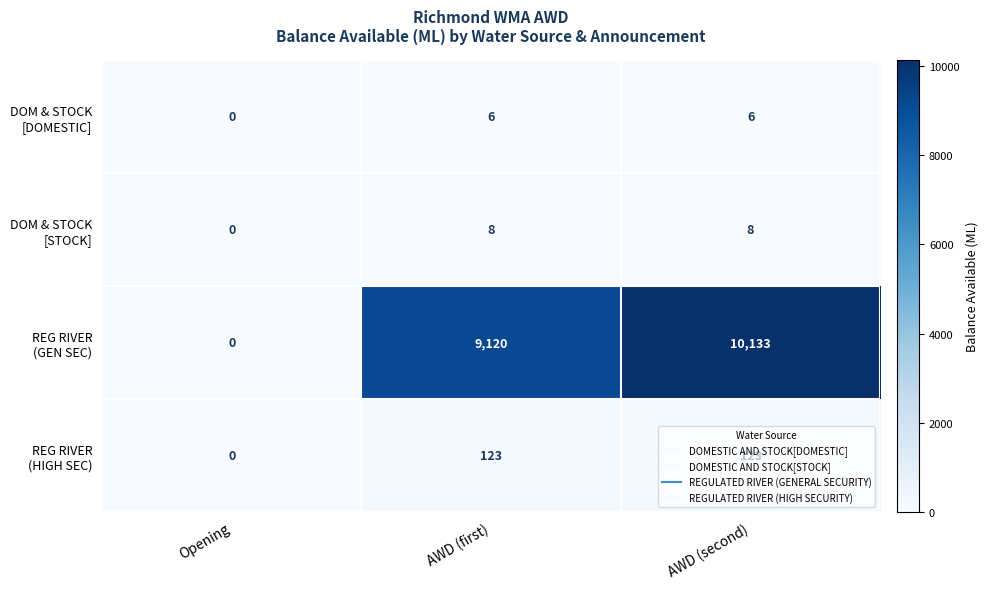

Which label corresponds to the smallest value in the chart?

Opening